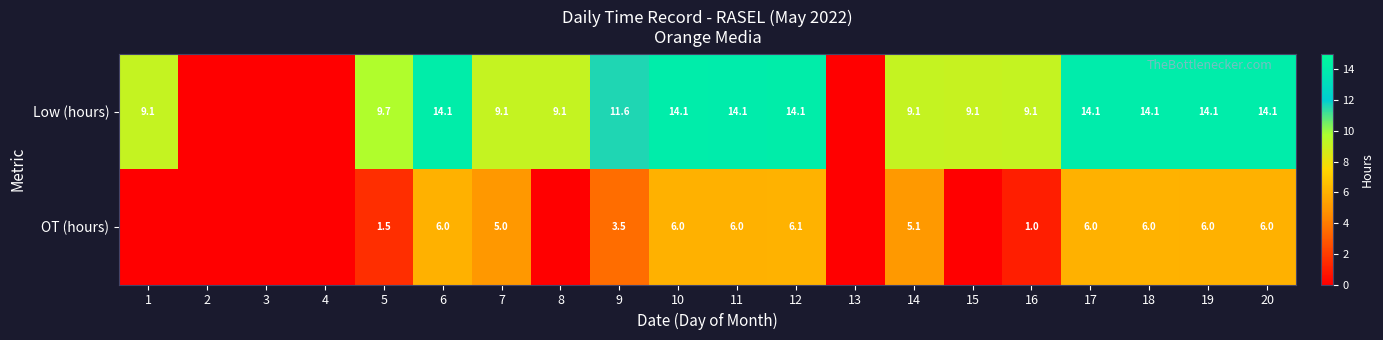

Rank the series at 16 from lowest to highest value.

OT (hours), Low (hours)